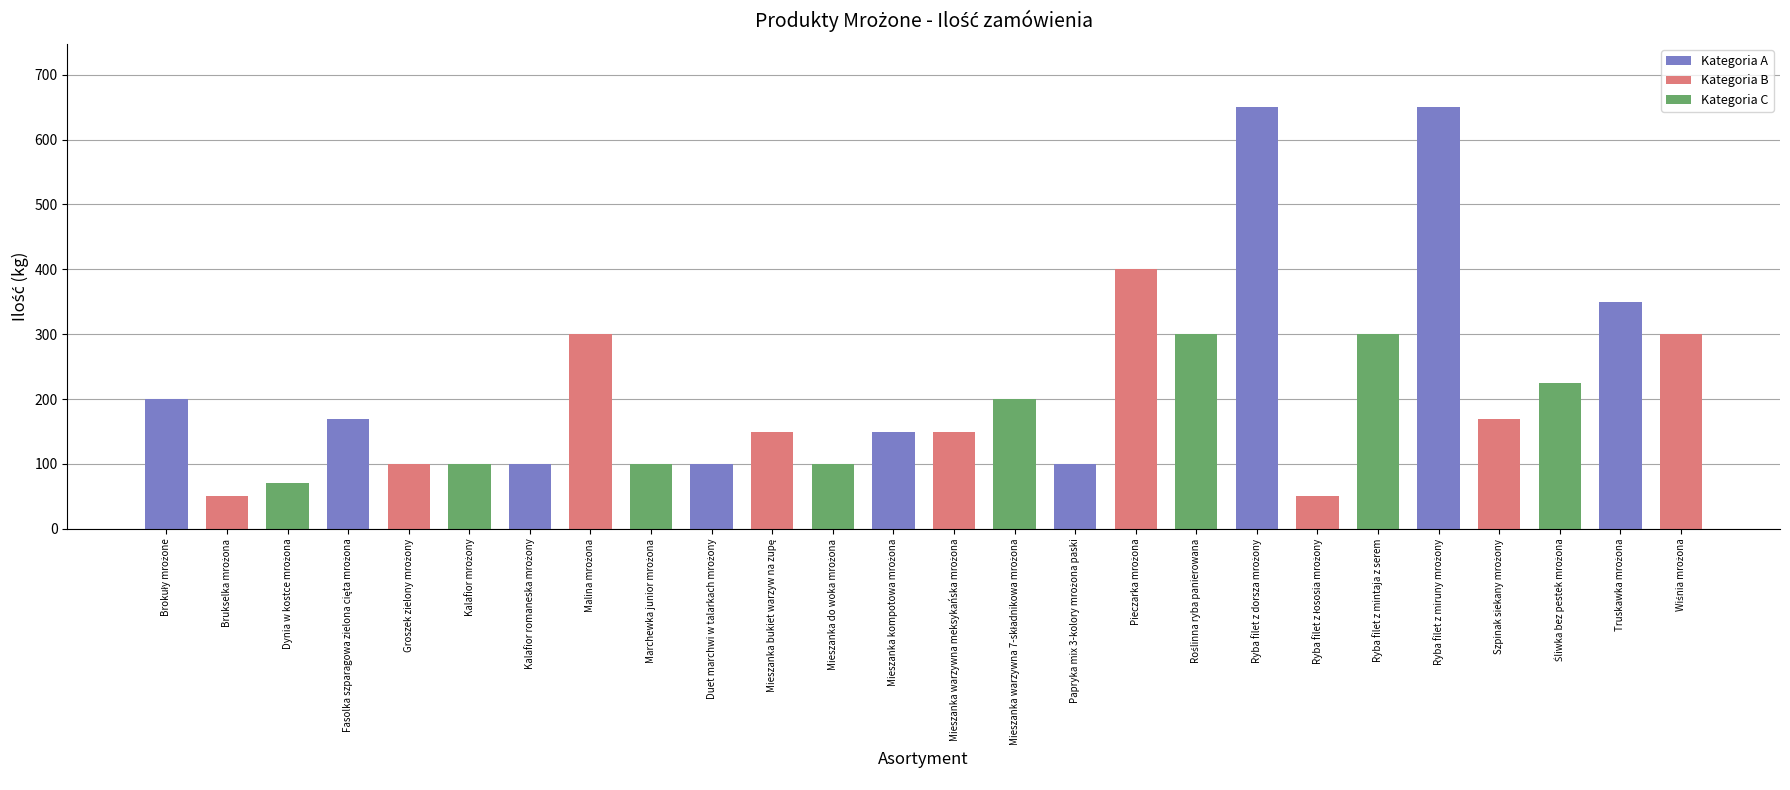

Are the bars grouped side by side (vs. stacked)?

No